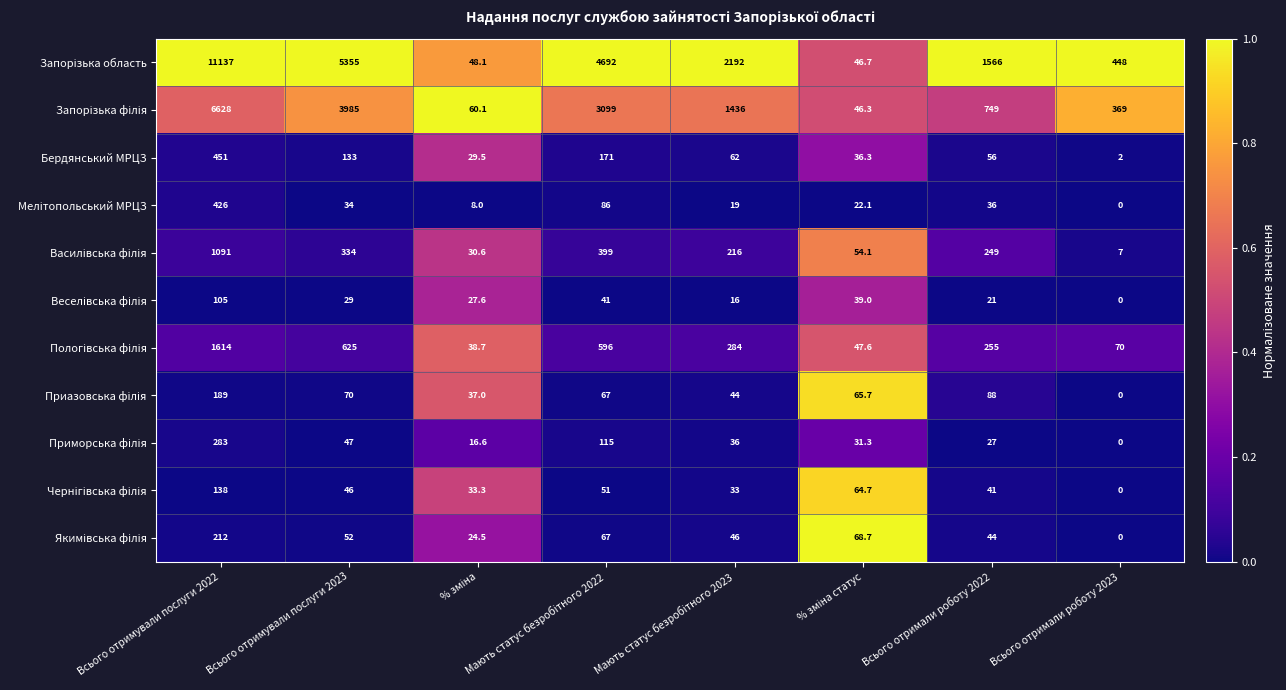

Which category has the lowest value across all series?

Всього отримали роботу 2023